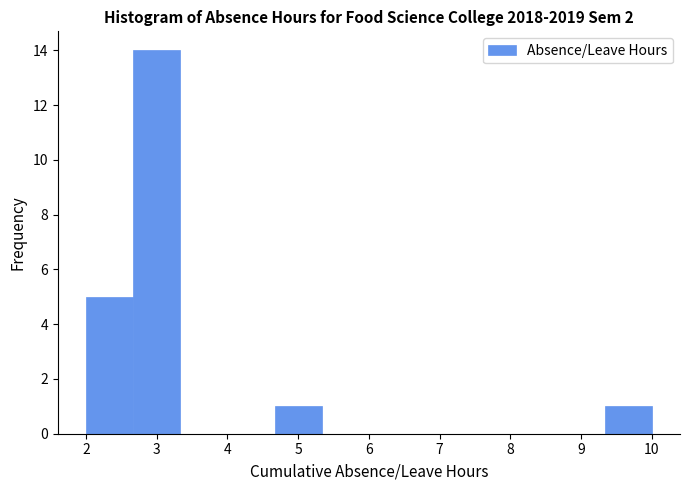

Reading left to right, transcribe this chart: for each bar, give the range it covers on the x-axis and its height. Neither the bar edges nor the heights are printed on the chart, so give them approximately, as read against the axes.

2.0 to 2.7: 5
2.7 to 3.3: 14
3.3 to 4.0: 0
4.0 to 4.7: 0
4.7 to 5.3: 1
5.3 to 6.0: 0
6.0 to 6.7: 0
6.7 to 7.3: 0
7.3 to 8.0: 0
8.0 to 8.7: 0
8.7 to 9.3: 0
9.3 to 10.0: 1